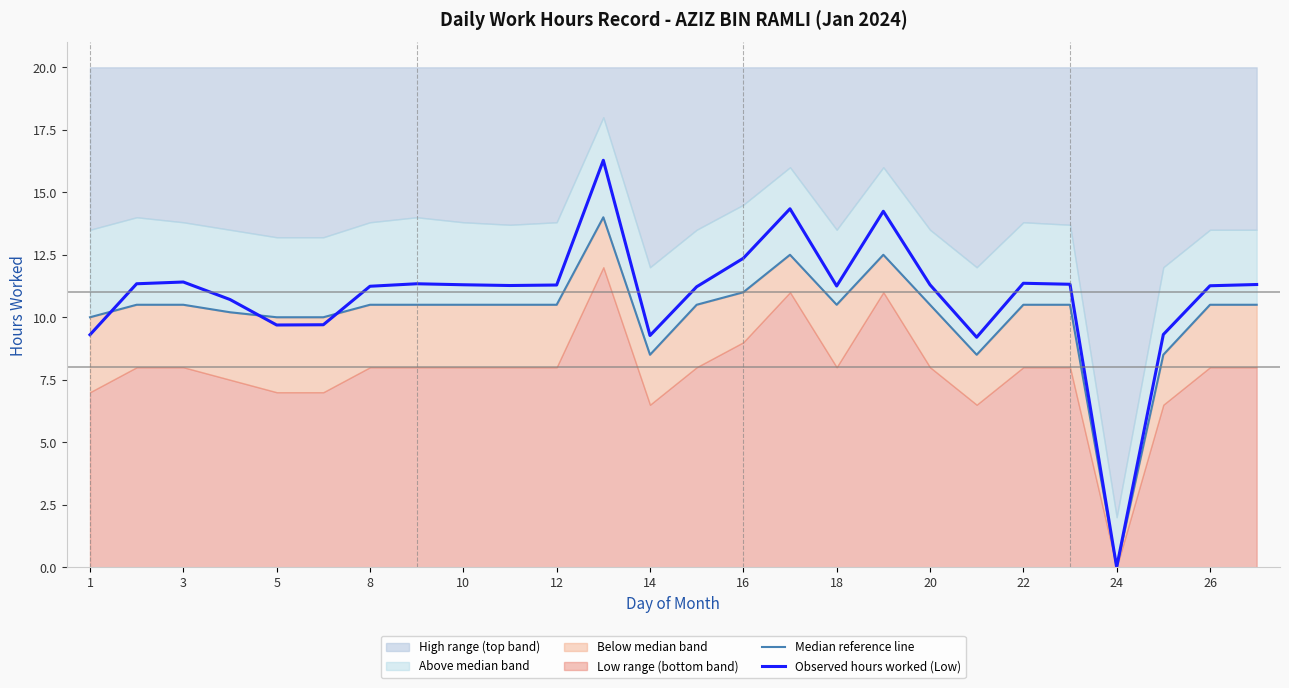

What is the average value of the Observed hours worked (Low) series?

10.9